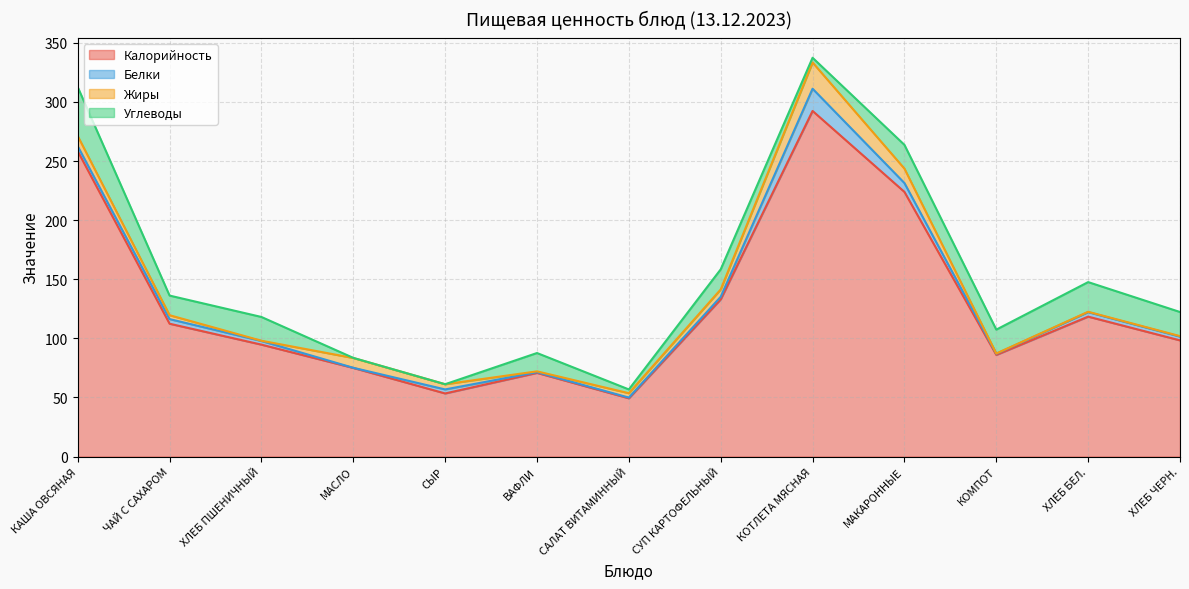

Which category has the lowest value in the Белки series?

МАСЛО